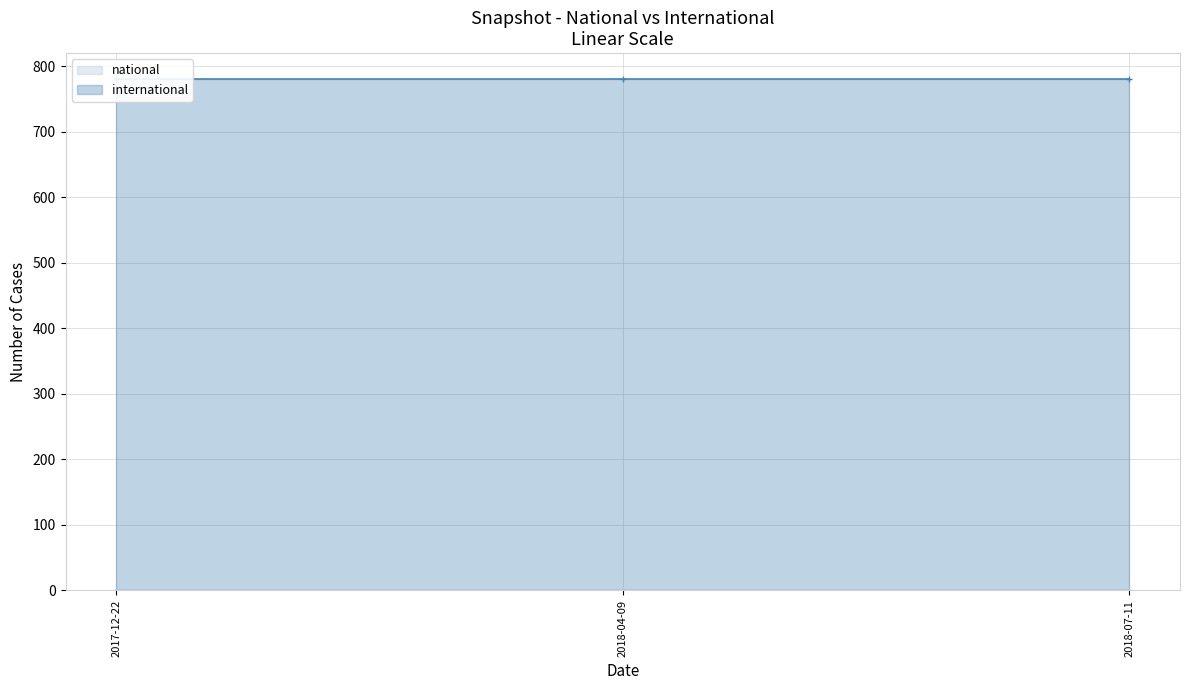

Which label corresponds to the largest value in the chart?

2017-12-22